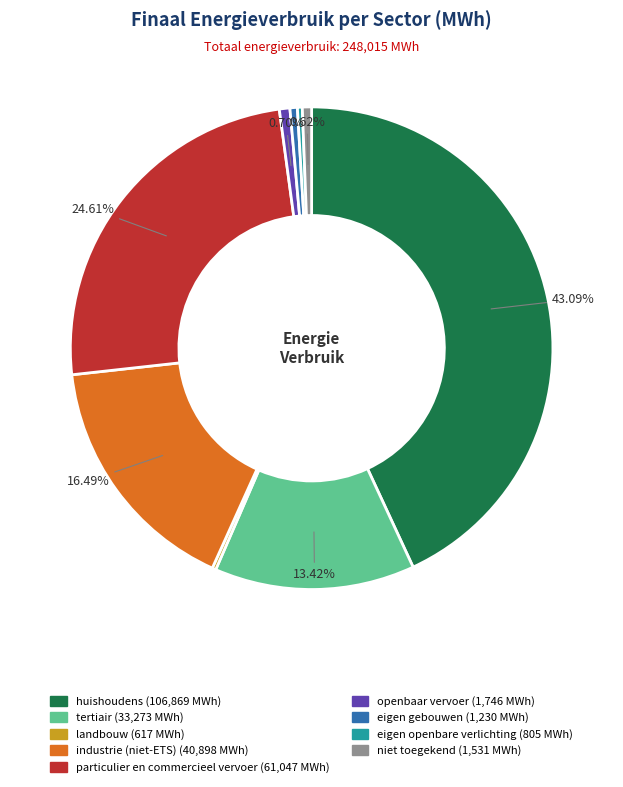

Approximately how many times larger is the value at particulier en commercieel vervoer compared to openbaar vervoer?

35.0